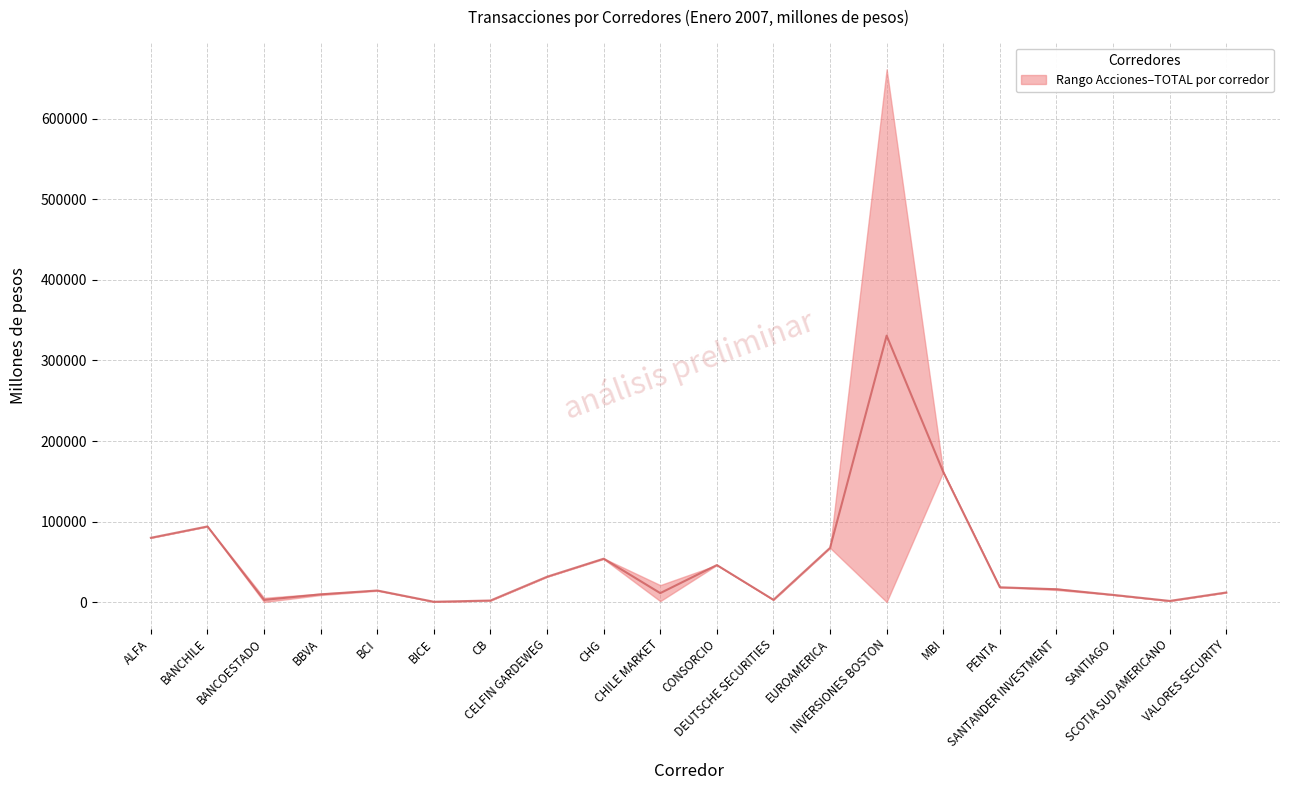

Rank the categories by value from highest to lowest.

INVERSIONES BOSTON, MBI, BANCHILE, ALFA, EUROAMERICA, CHG, CONSORCIO, CELFIN GARDEWEG, PENTA, SANTANDER INVESTMENT, BCI, VALORES SECURITY, CHILE MARKET, BBVA, SANTIAGO, DEUTSCHE SECURITIES, BANCOESTADO, CB, SCOTIA SUD AMERICANO, BICE